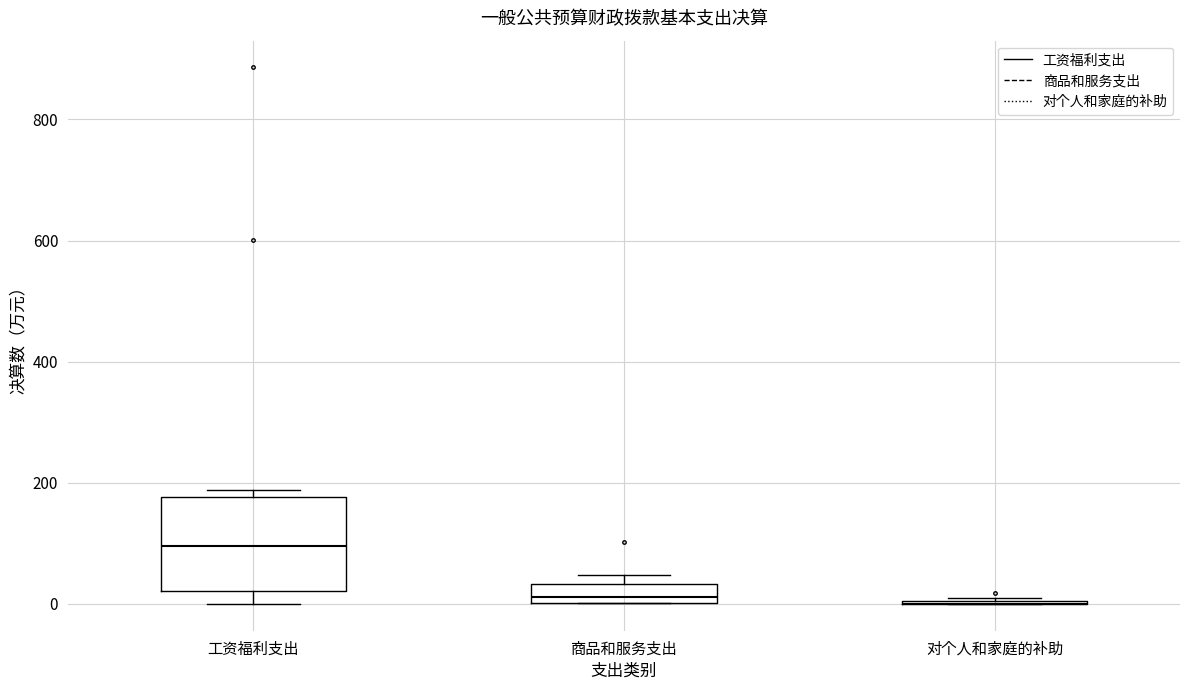

Which box is the tallest, from its lower edge to its upper edge?

工资福利支出